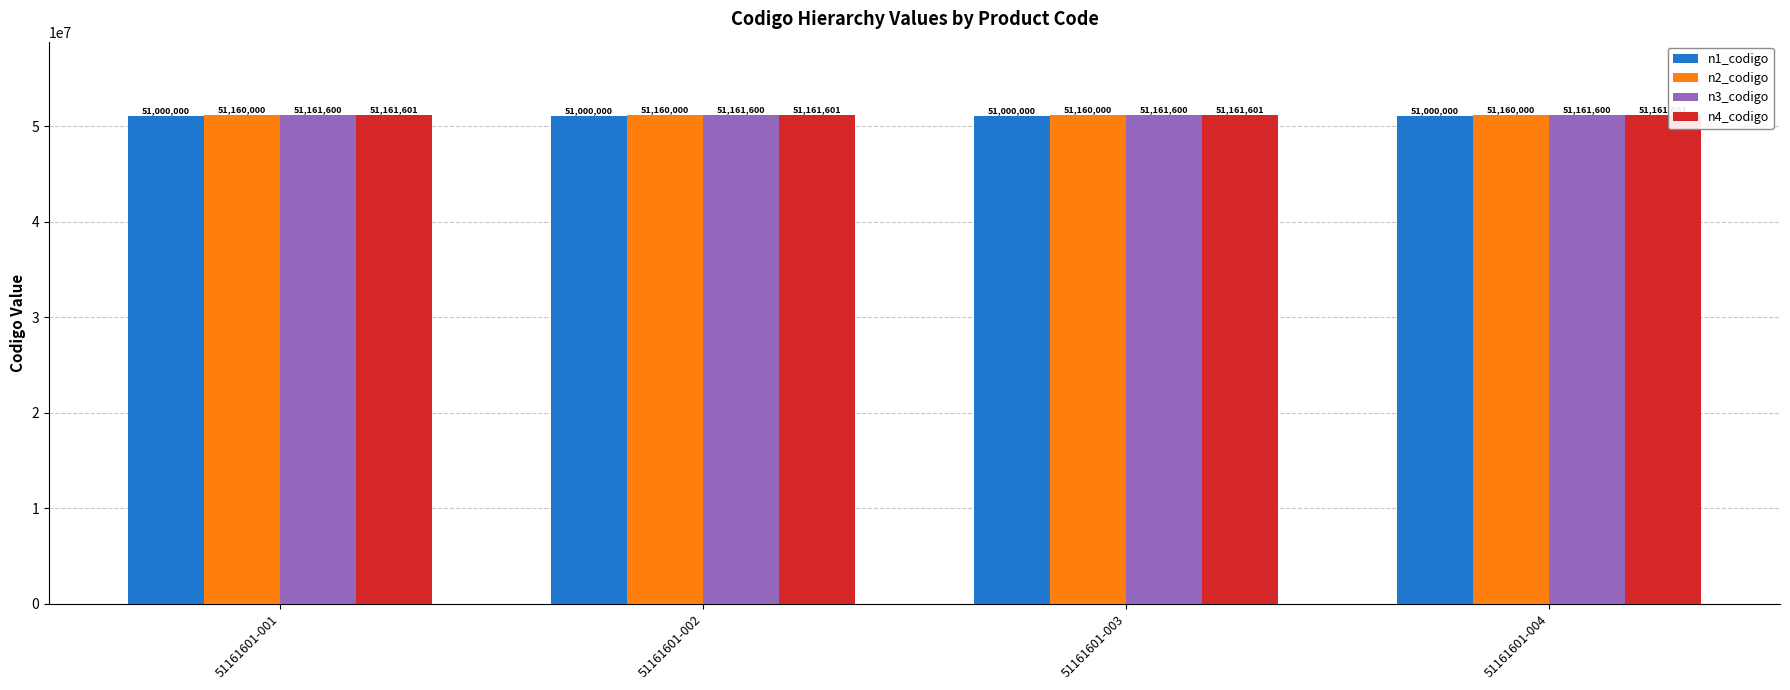

What is the value of the n4_codigo bar at the 1st from the left?

51161601